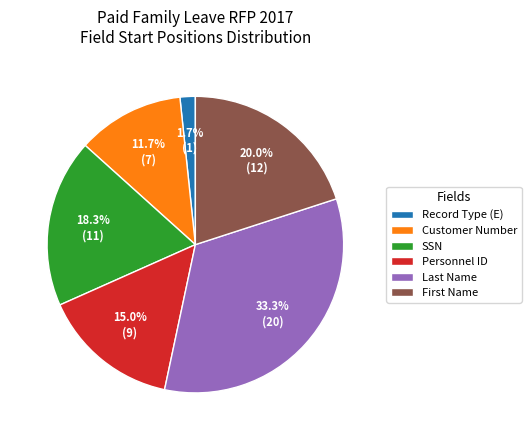

Does Customer Number account for over 50% of the chart?

No